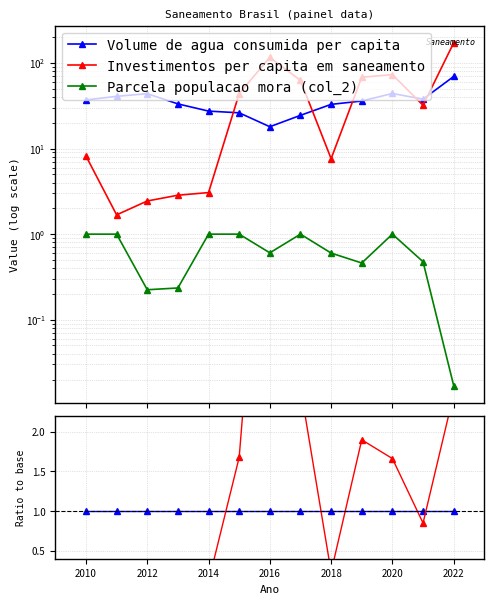

Is the value of Investimentos per capita em saneamento at 2014 greater than the value of Parcela populacao mora (col_2) at 2018?

Yes